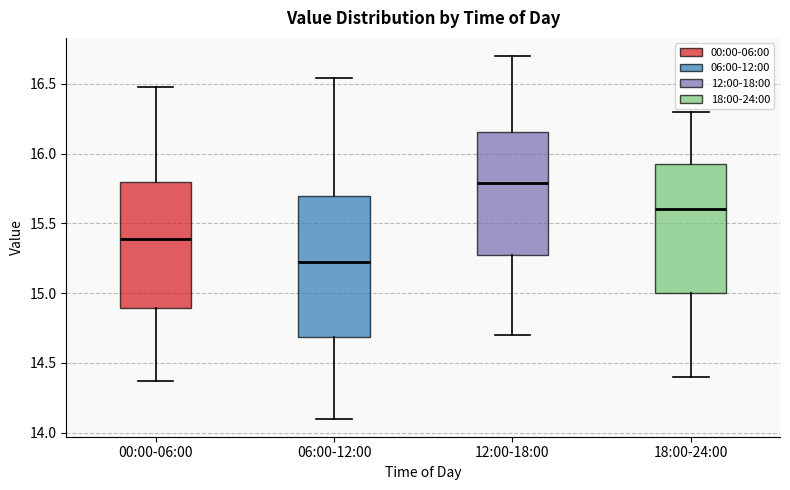

Where is the upper edge of the box for 12:00-18:00 on the y-axis? The values are not printed on the chart, so give them approximately, as read against the axis.

16.15